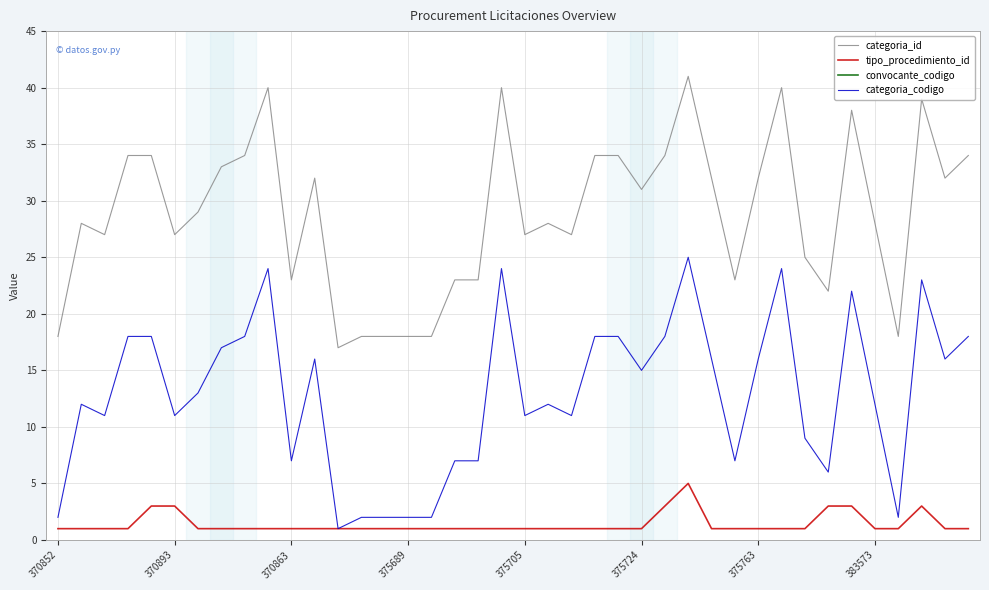

True or false: categoria_id and categoria_codigo cross at least once.

False